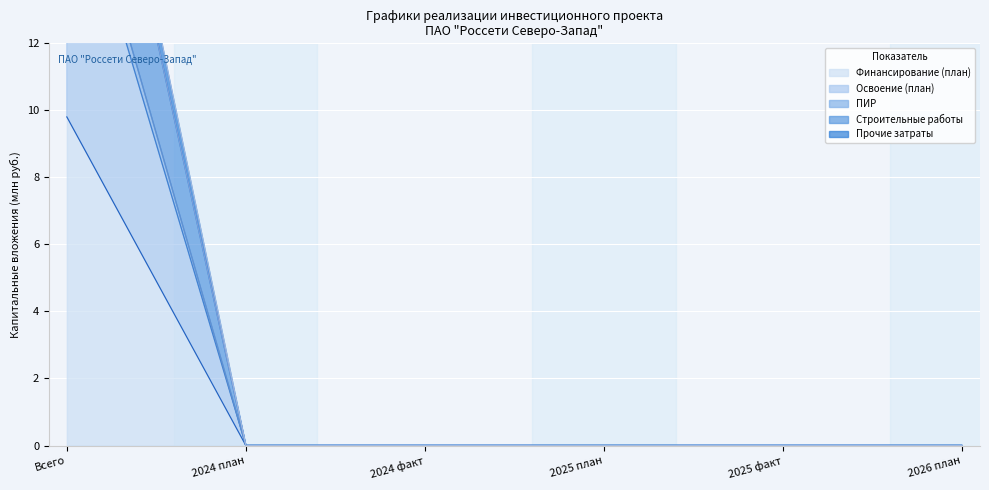

Which series has the largest total across all categories?

Прочие затраты